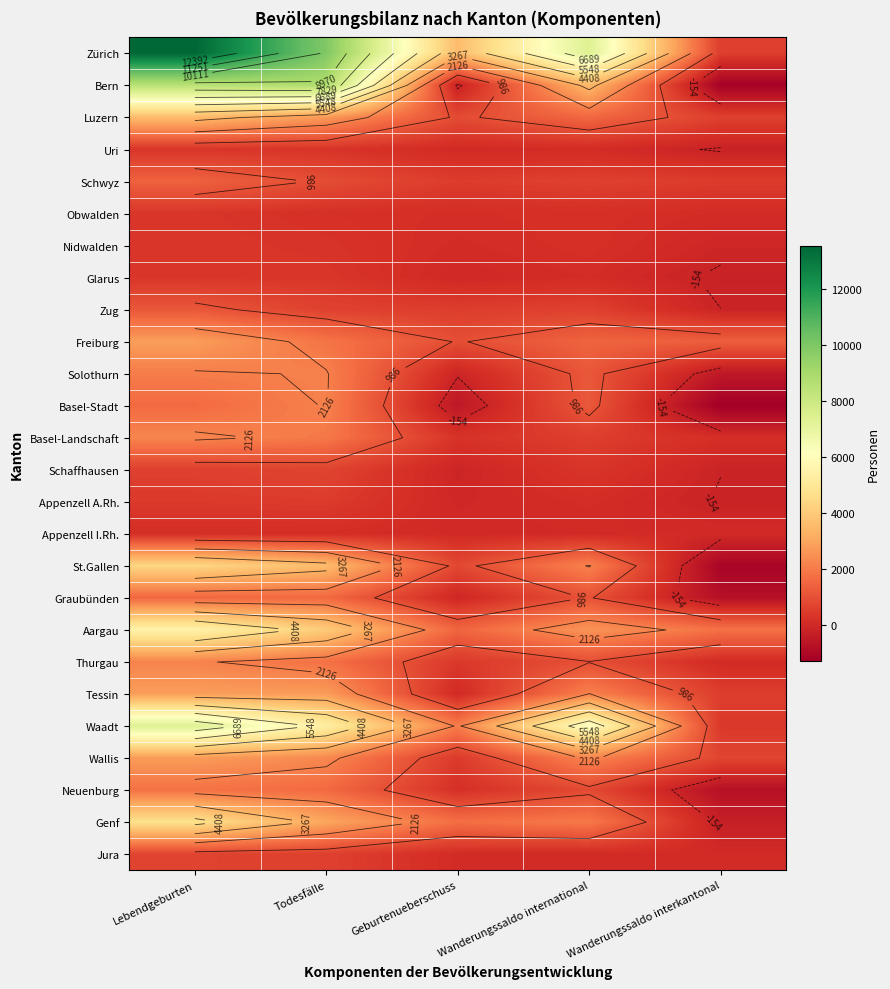

Rank the series by their maximum value, from lowest to highest.

Appenzell I.Rh., Uri, Obwalden, Glarus, Nidwalden, Appenzell A.Rh., Jura, Schaffhausen, Zug, Schwyz, Graubünden, Neuenburg, Basel-Stadt, Solothurn, Thurgau, Basel-Landschaft, Wallis, Tessin, Freiburg, Luzern, St.Gallen, Genf, Aargau, Waadt, Bern, Zürich